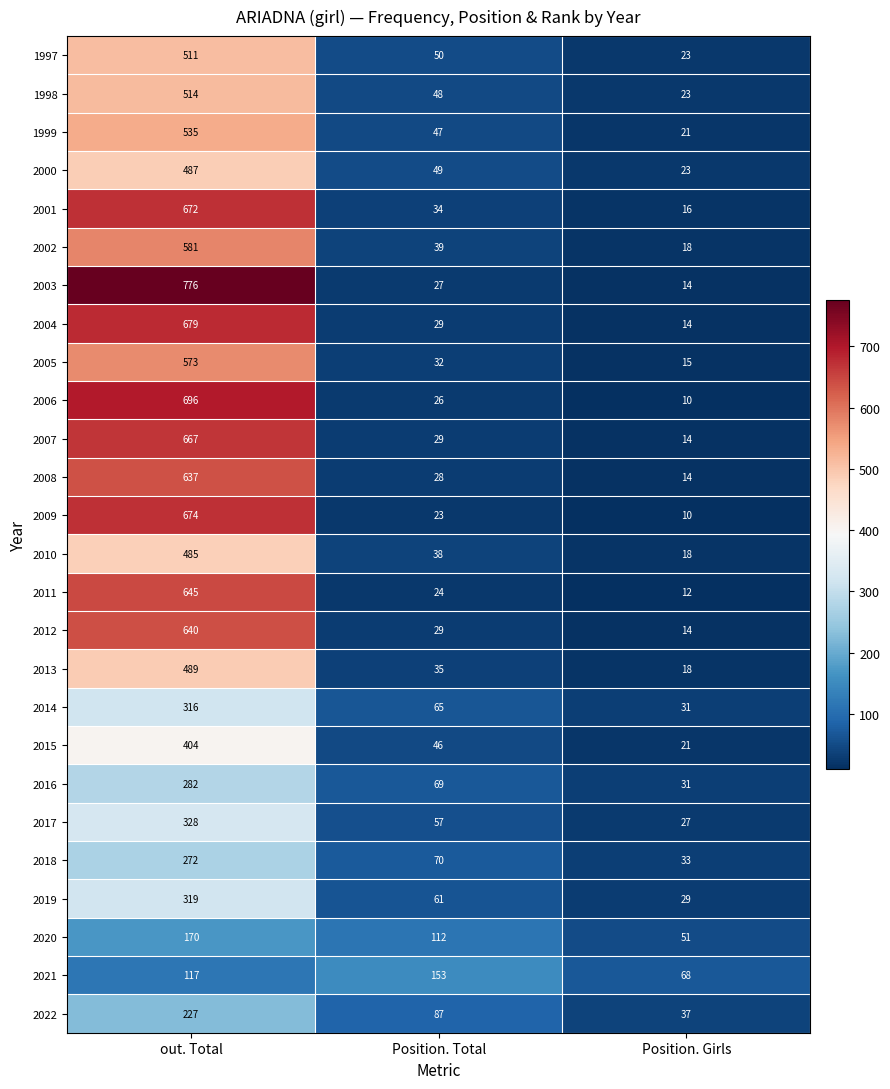

What value does the 2018 series have at out. Total?

272